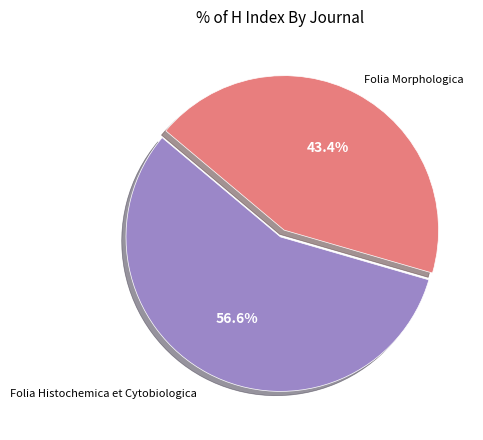

Which slice is the smallest?

Folia Morphologica